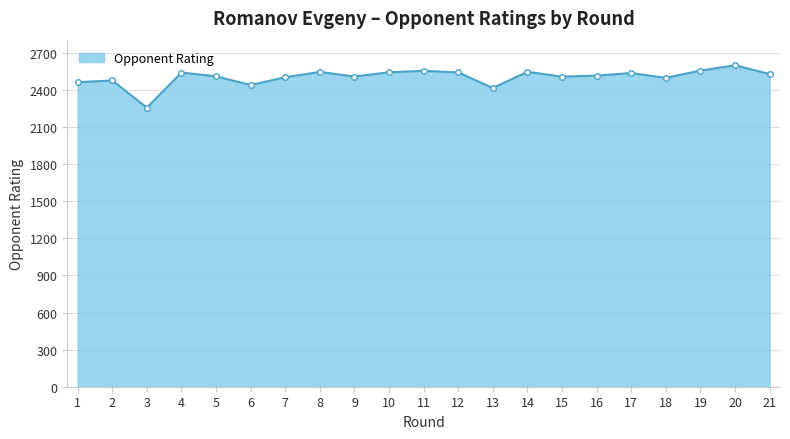

True or false: there are more than 2 points higher than both neighbors.

True